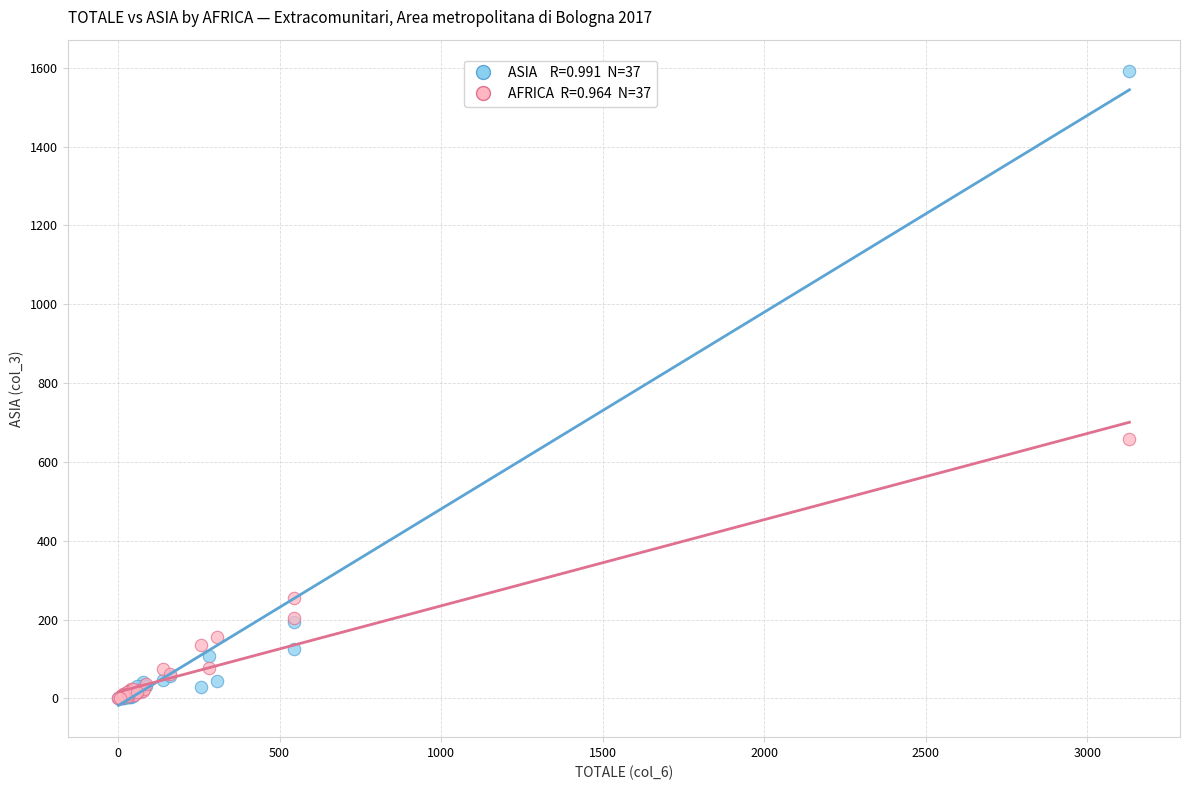

Across all series, what Y value is closest to 795?

657